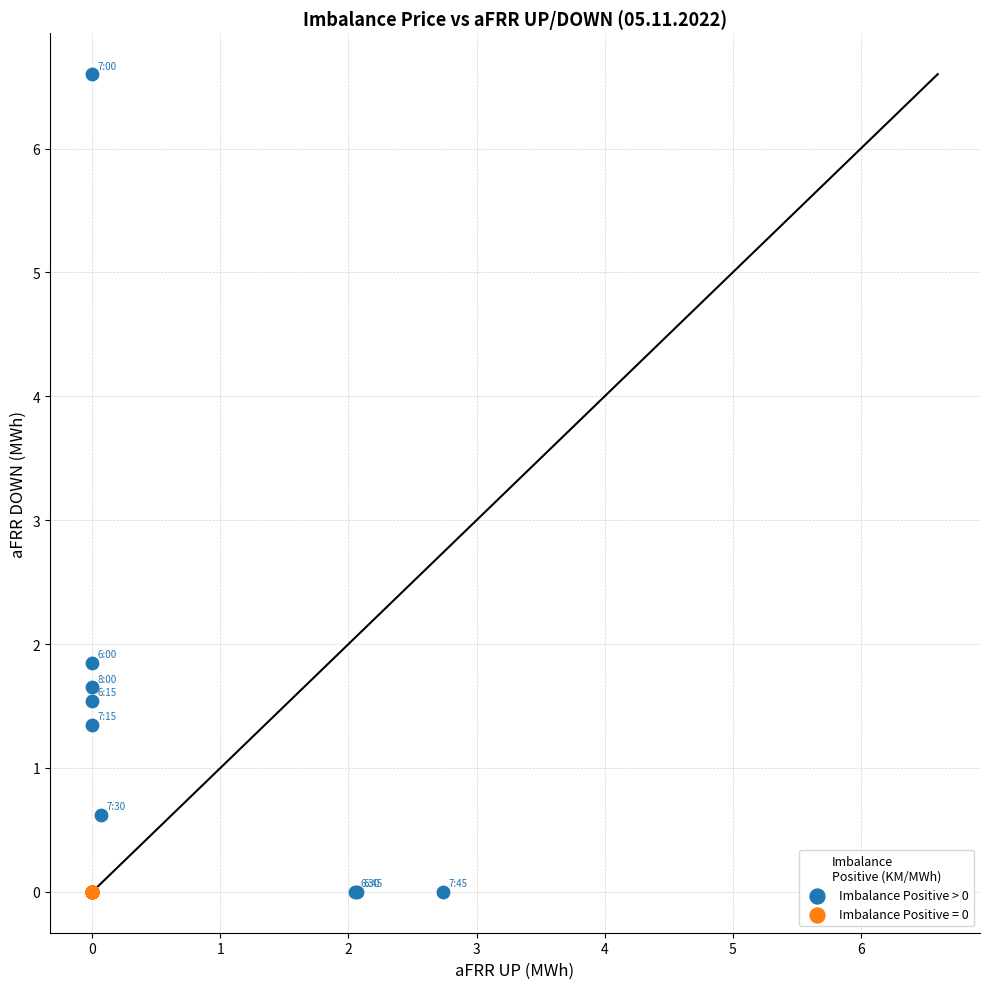

Which series reaches the maximum Y coordinate?

Imbalance Positive > 0